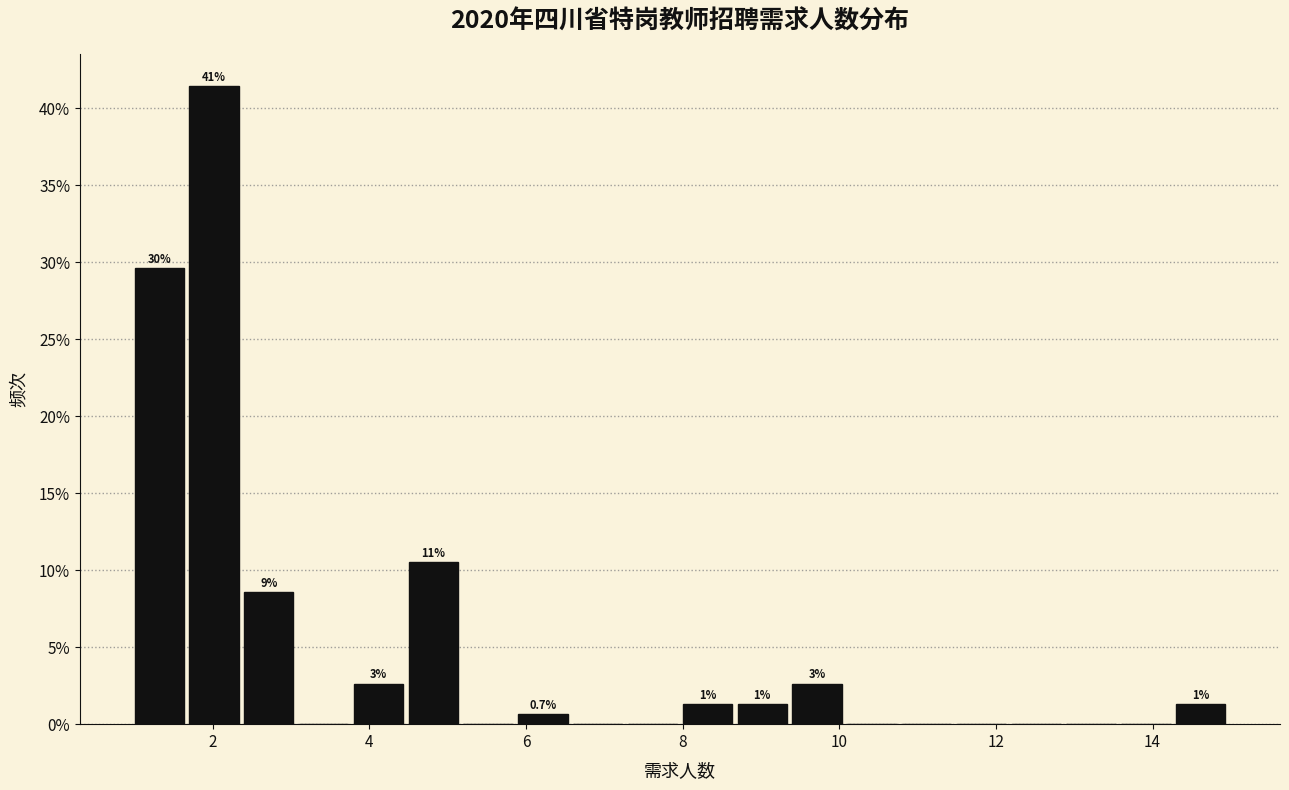

Read against the x-axis, roughly where is the centre of the tallest bar?

2.0